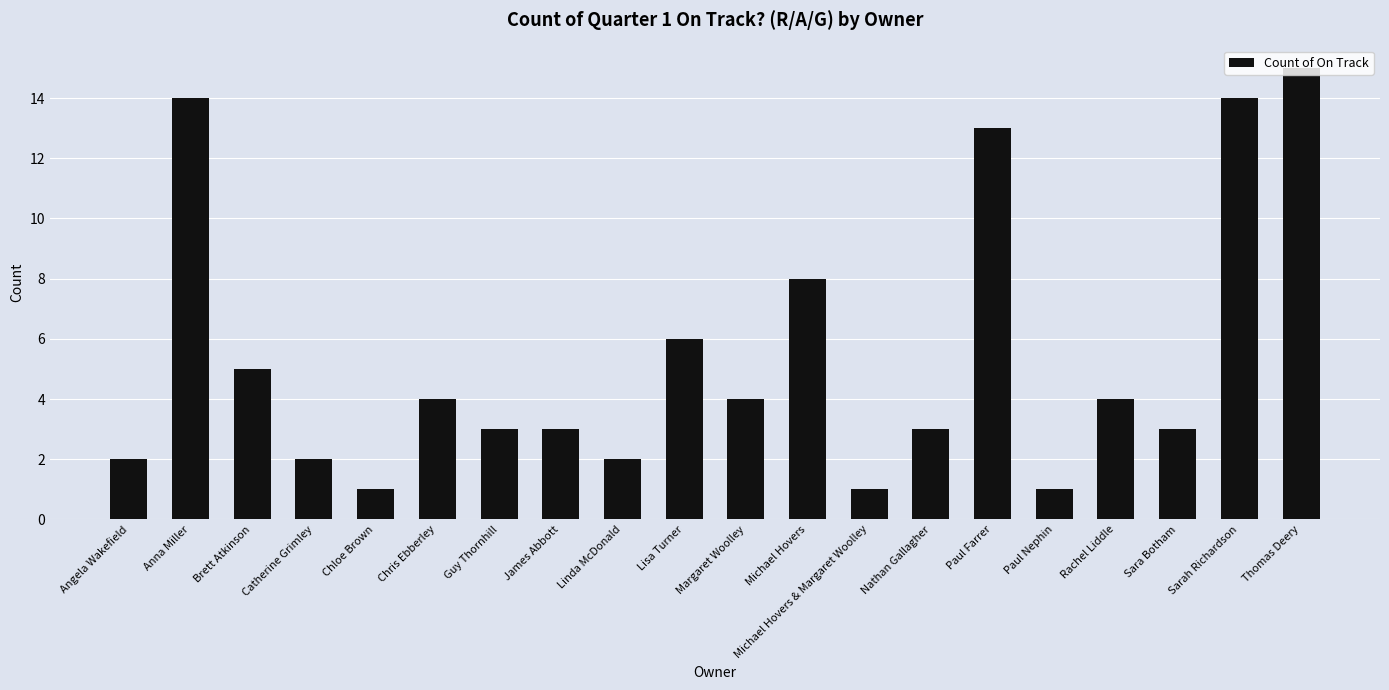

What is the label of the 20th bar from the left?

Thomas Deery